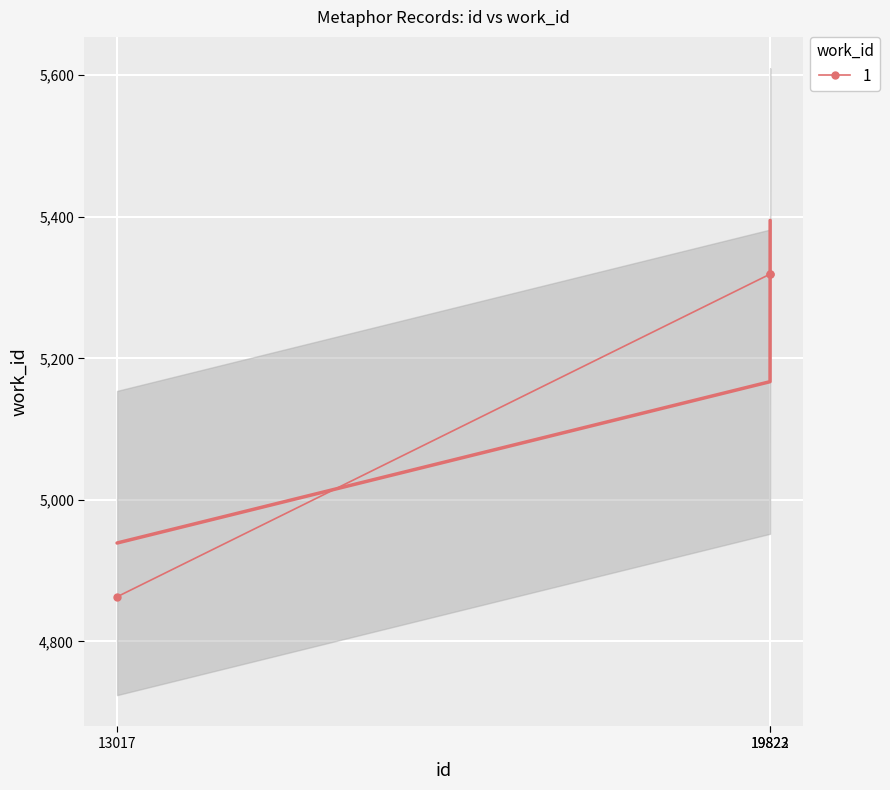

Which label corresponds to the smallest value in the chart?

13017